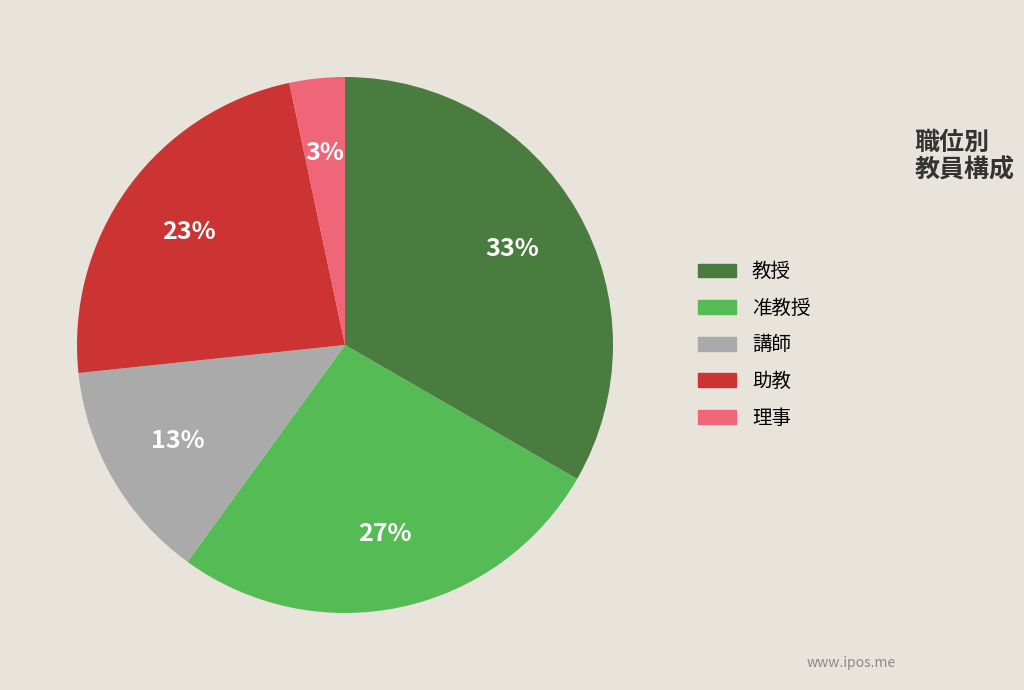

Is it true that 理事 is 3% of the pie?

True